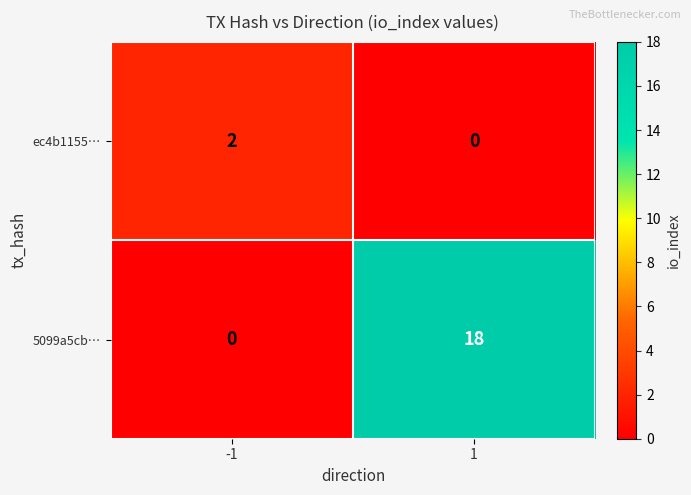

Which series has the largest range (max minus min)?

5099a5cb…